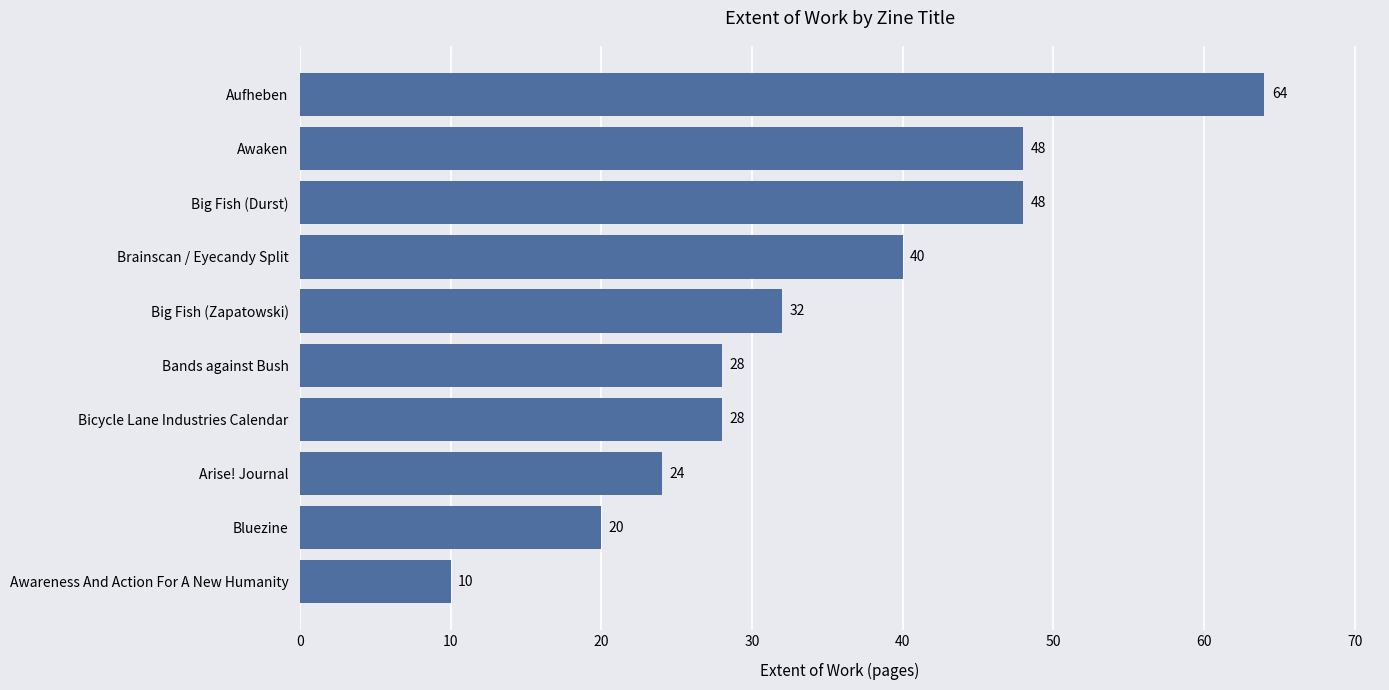

What is the difference between the second highest and minimum values?

38